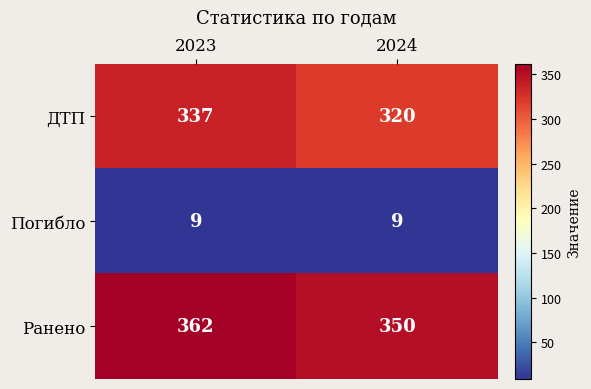

Is it true that ДТП equals 337 at 2023?

True